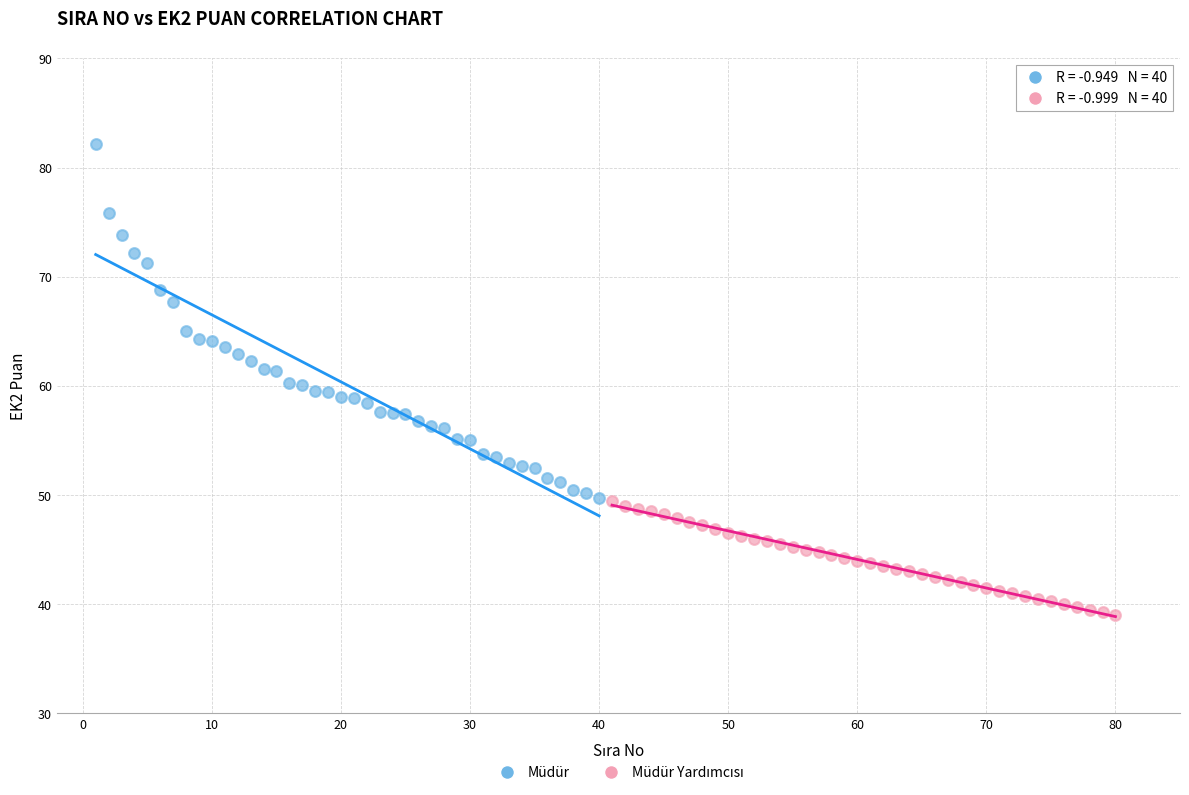

Which series has the widest spread of Y values?

Müdür